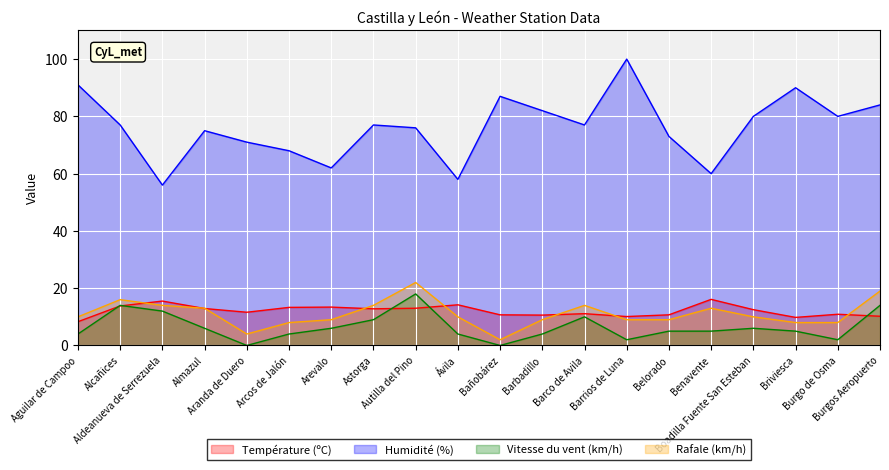

After their last crossing, which series has the higher values: Température (ºC) or Rafale (km/h)?

Rafale (km/h)